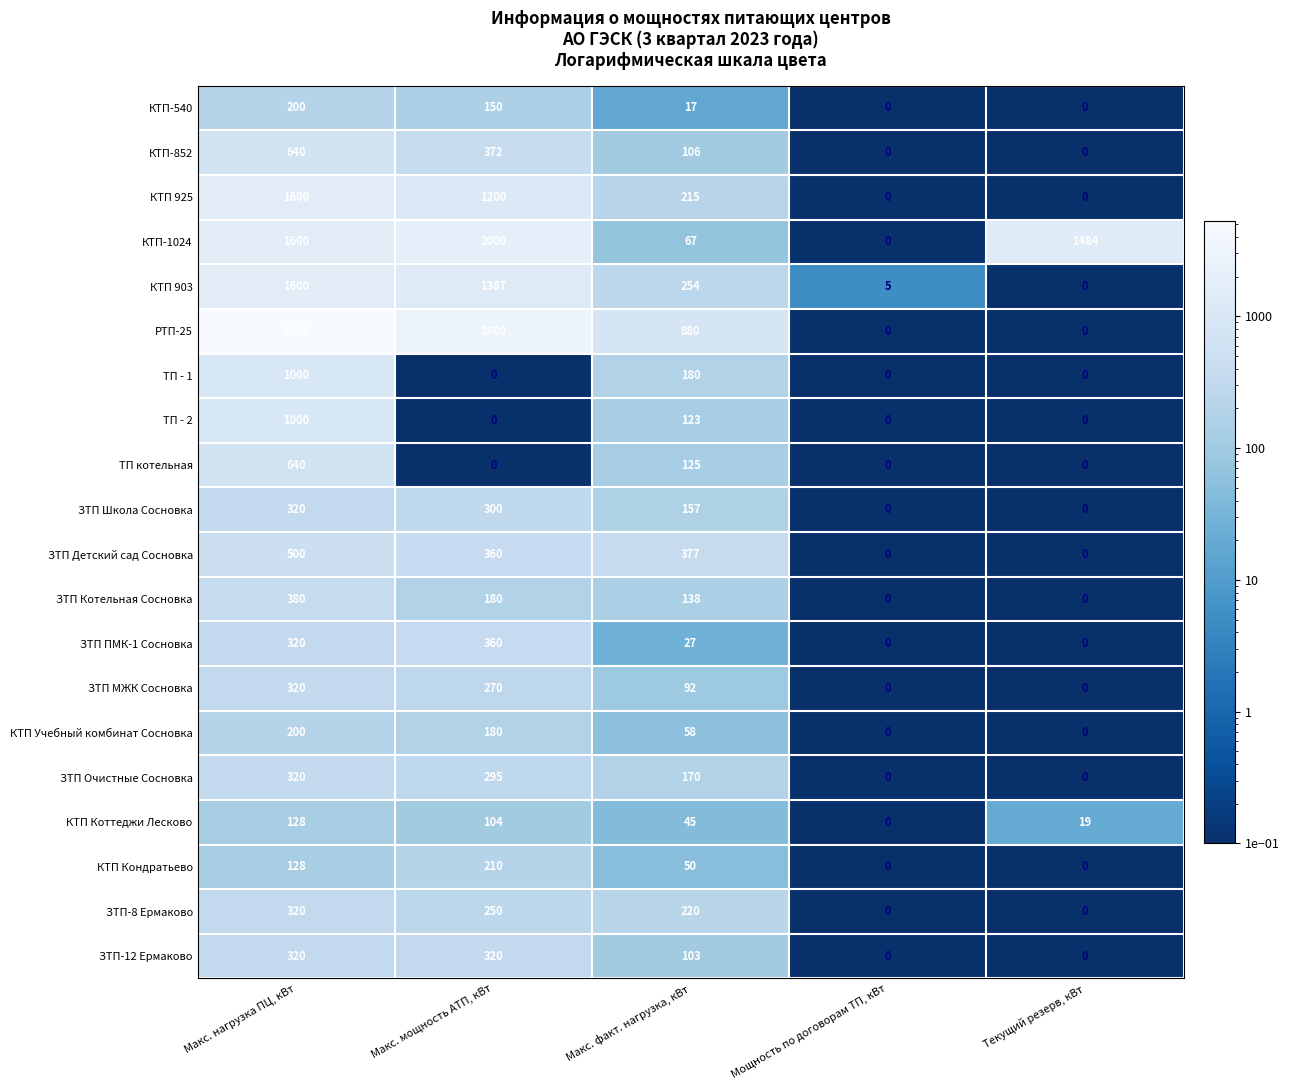

Is the value of КТП-1024 at Макс. факт. нагрузка, кВт greater than the value of ЗТП-12 Ермаково at Мощность по договорам ТП, кВт?

Yes